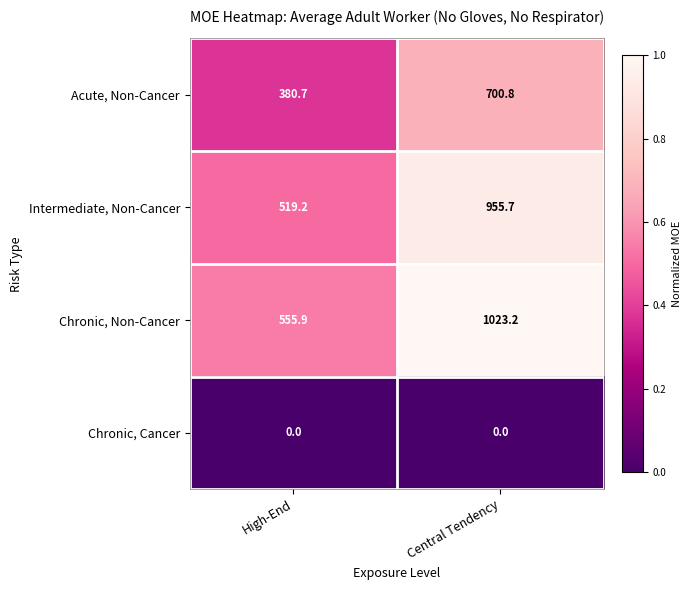

What is the minimum value for Intermediate, Non-Cancer?

519.2